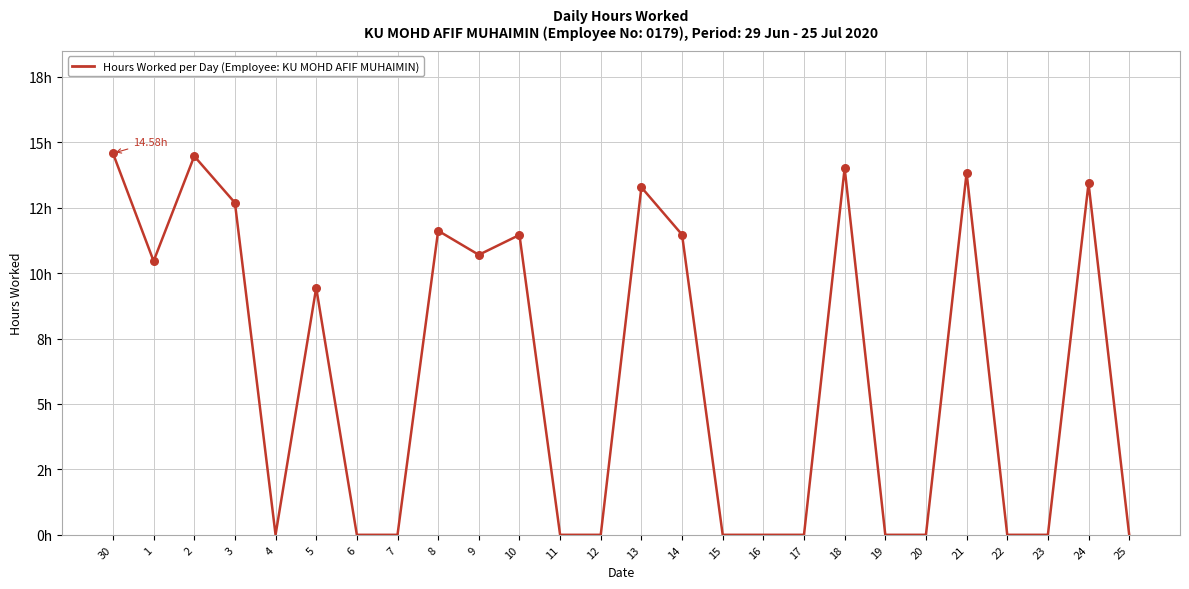

Which has a higher value, 24 or 6?

24